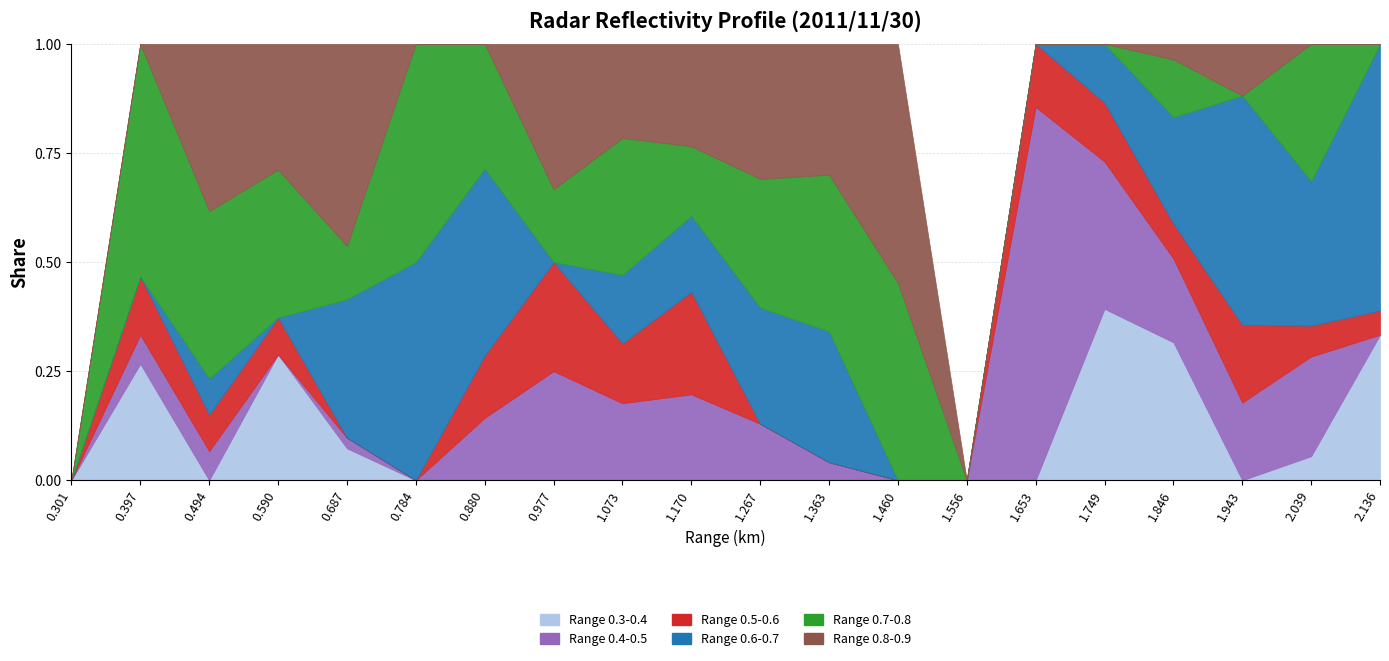

Which has a higher value, 1.073 or 0.397?

1.073